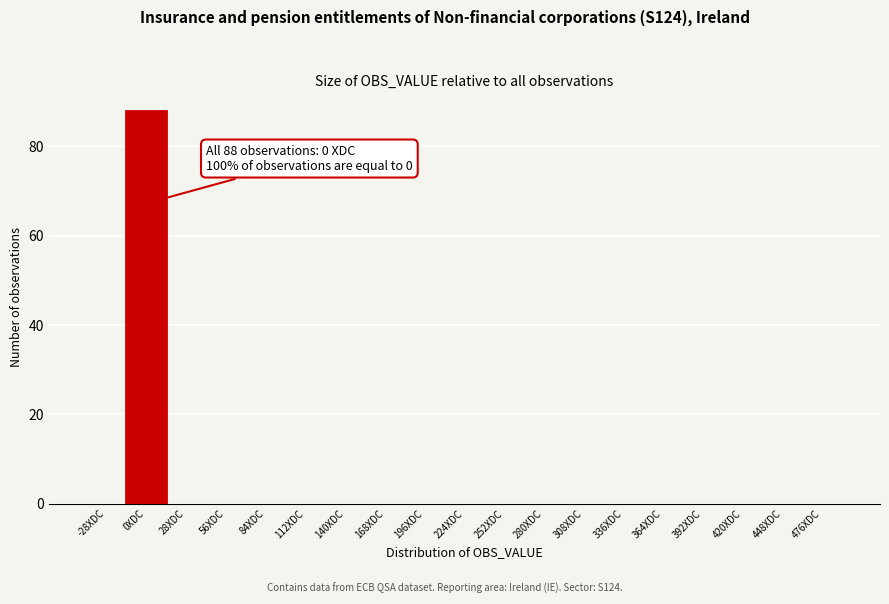

Reading left to right, list all the values displayed in this chart.

-28XDC=0	0XDC=88	28XDC=0	56XDC=0	84XDC=0	112XDC=0	140XDC=0	168XDC=0	196XDC=0	224XDC=0	252XDC=0	280XDC=0	308XDC=0	336XDC=0	364XDC=0	392XDC=0	420XDC=0	448XDC=0	476XDC=0